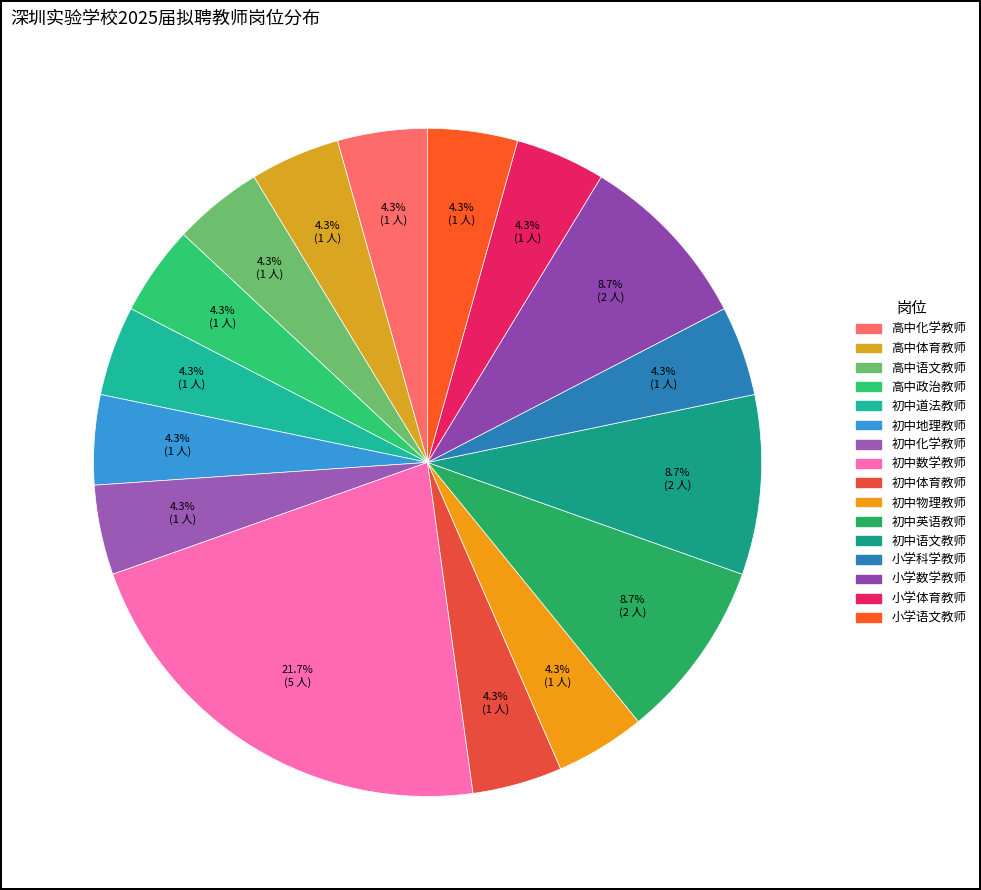

Is 高中语文教师 the majority of the pie?

No